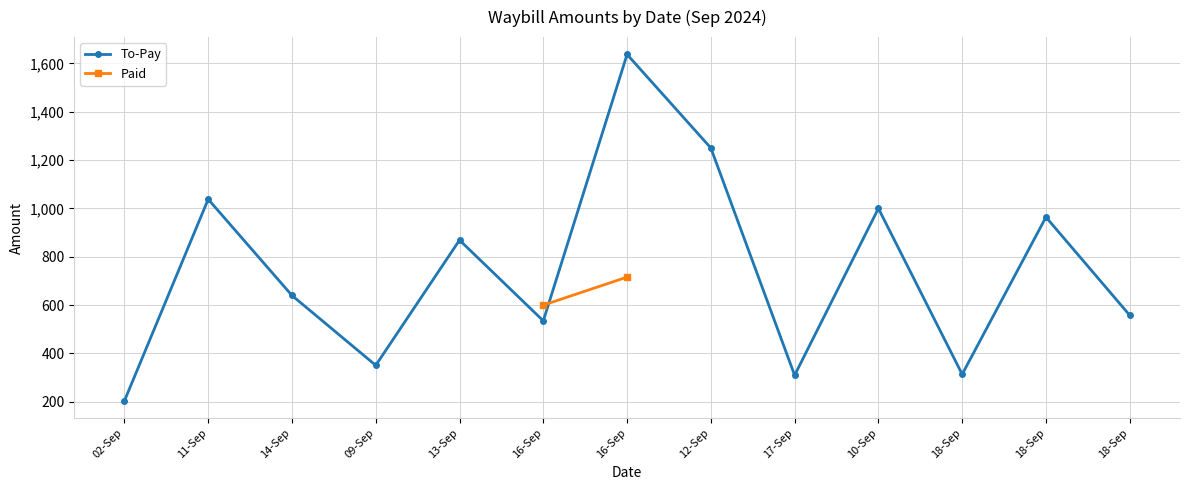

How many data points are above 640?

6